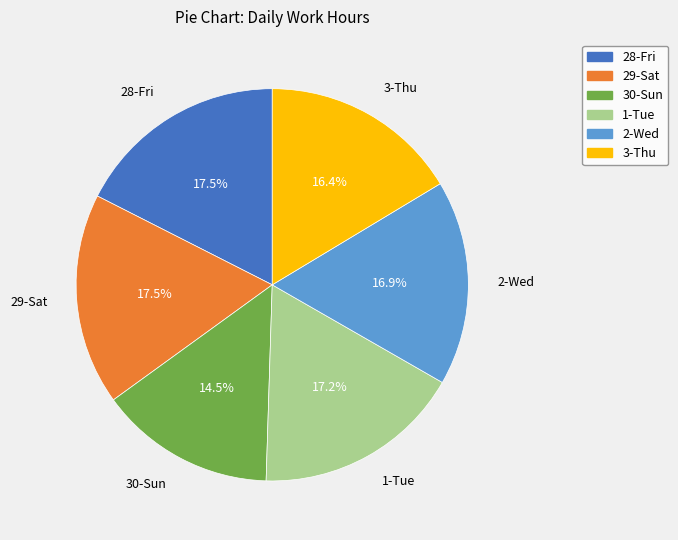

How many slices are in this pie chart?

6